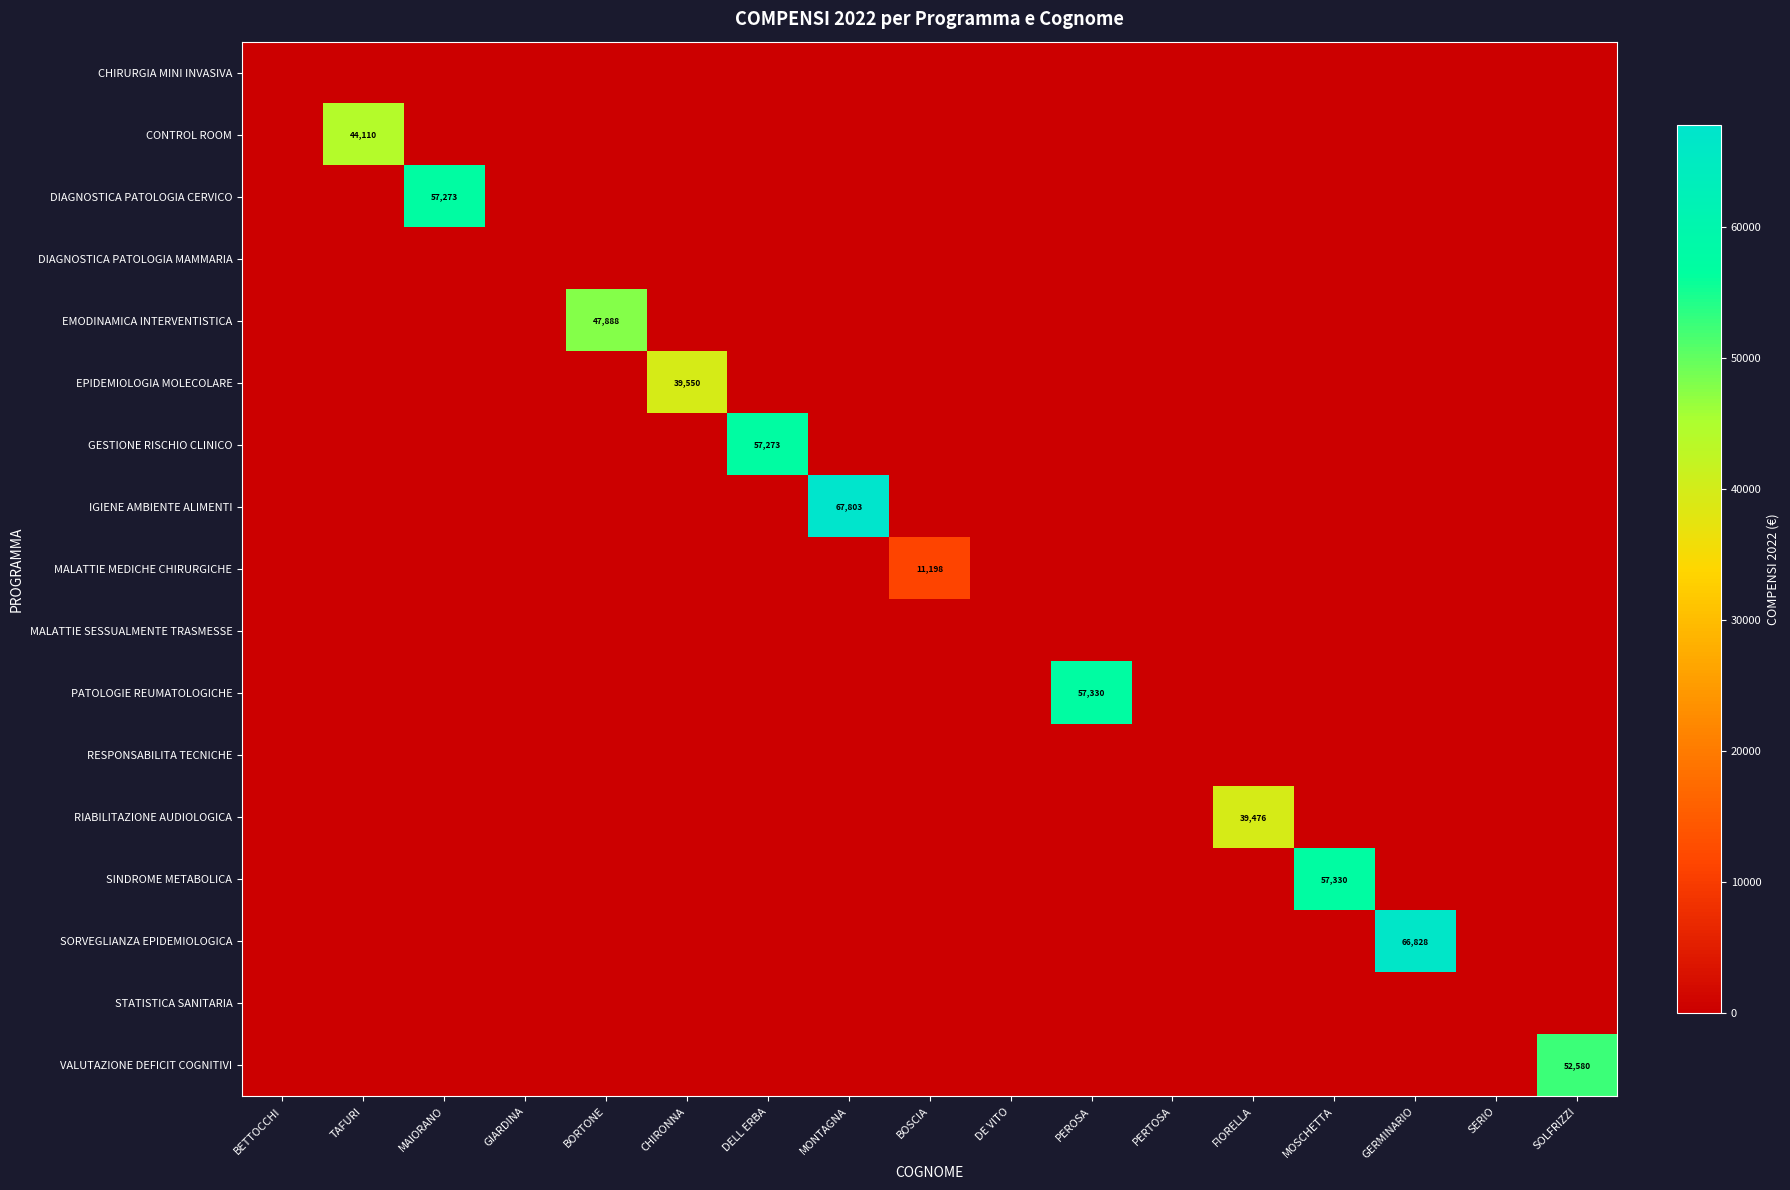

Which series changed the most between PERTOSA and FIORELLA?

RIABILITAZIONE AUDIOLOGICA